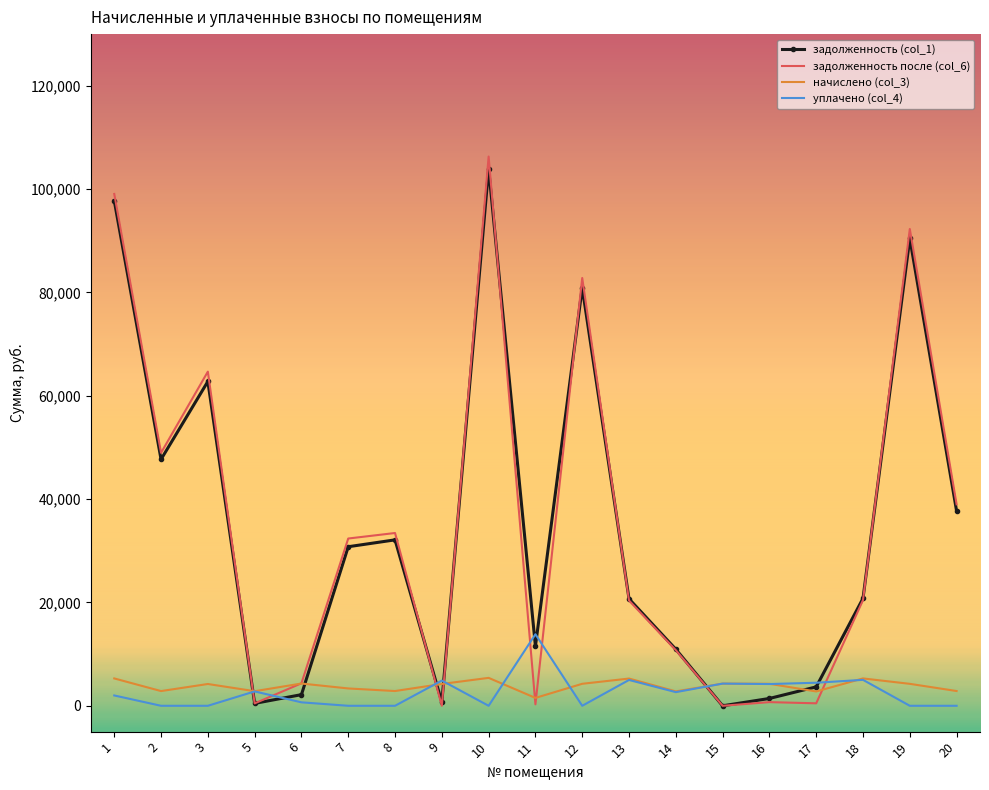

The value of начислено (col_3) at 9 is 4226.2. True or false?

True